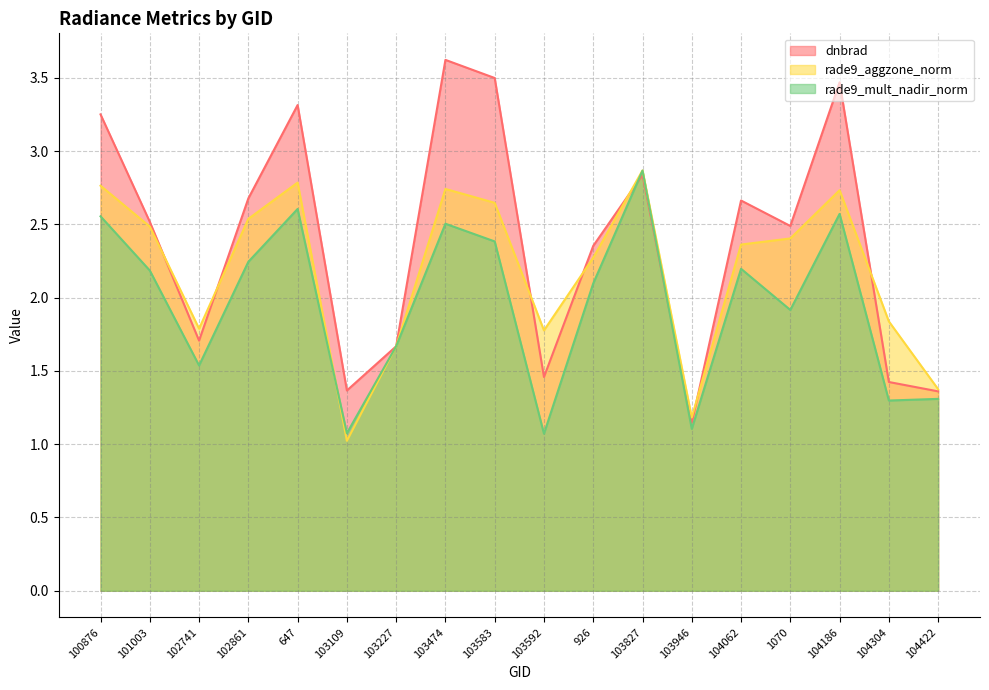

At which category does the chart reach its minimum across all series?

103109